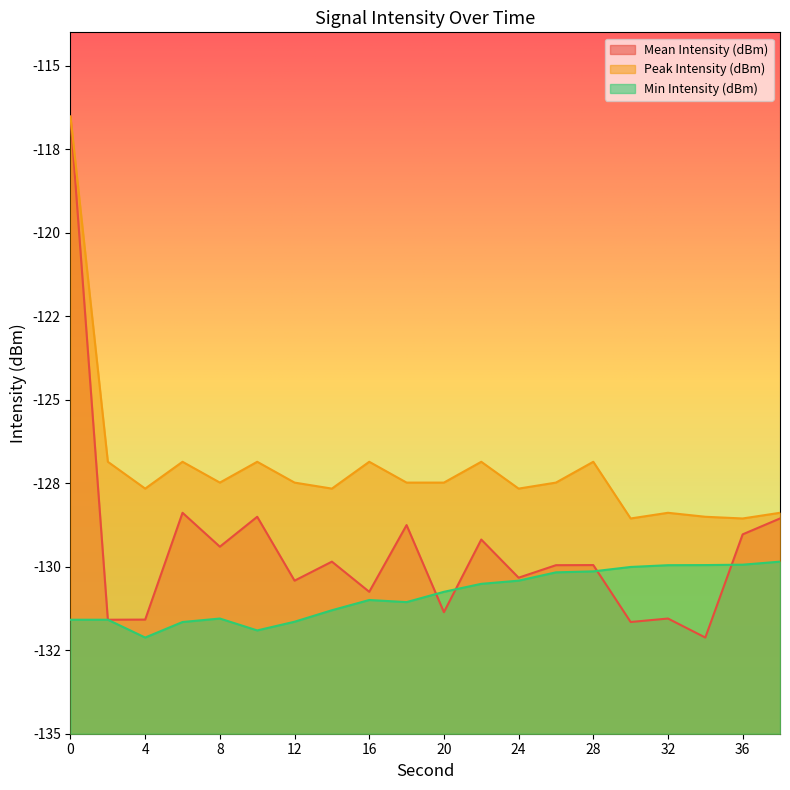

Which series ends up on top after the final intersection of Min Intensity (dBm) and Mean Intensity (dBm)?

Mean Intensity (dBm)